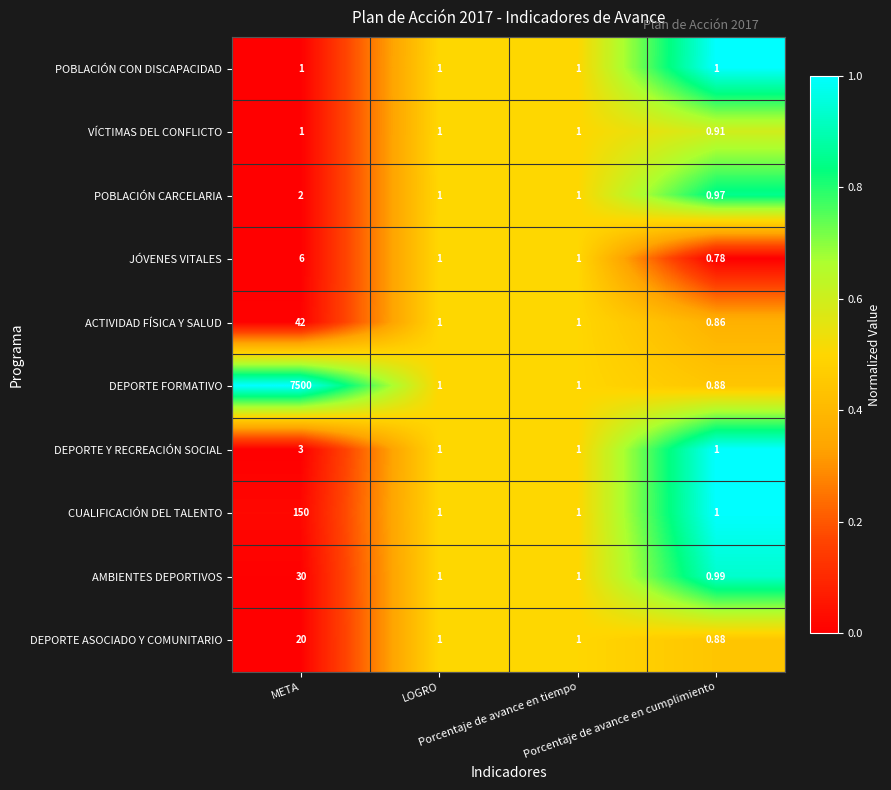

Which series has the widest spread of values?

DEPORTE FORMATIVO